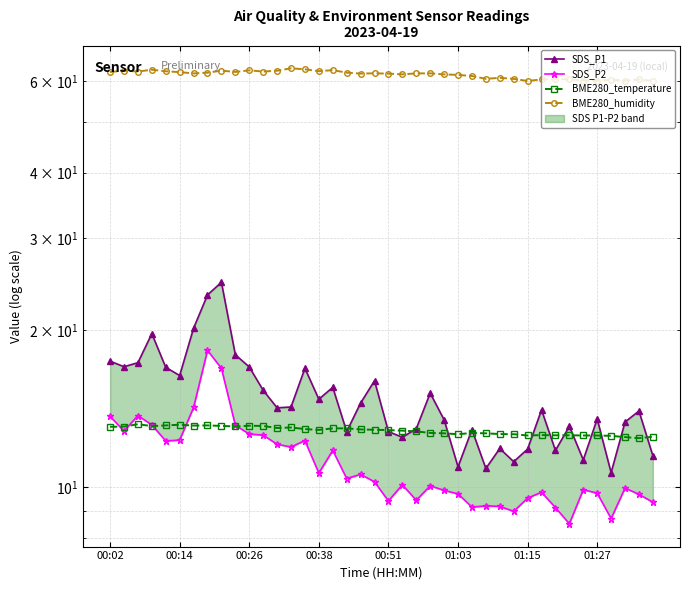

What is the smallest value displayed?

8.5